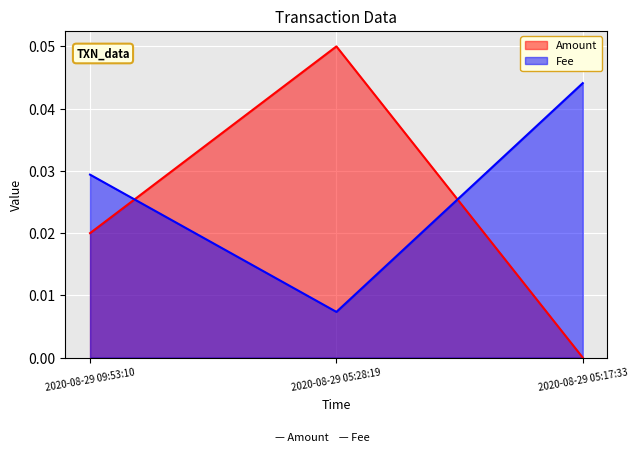

What position from the right is 2020-08-29 05:28:19?

2